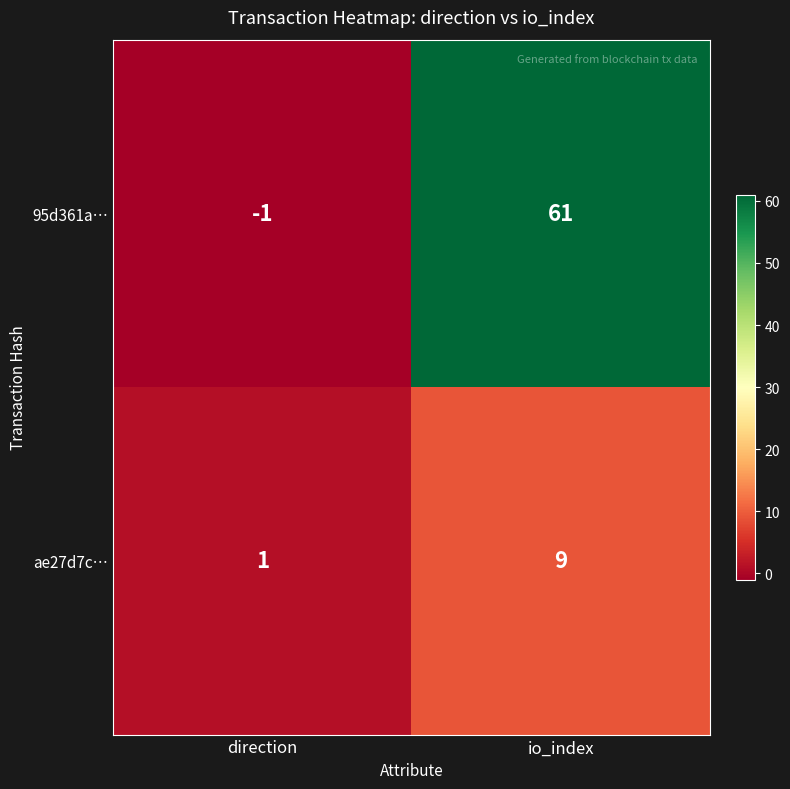

List the series in order of their peak value, highest first.

95d361a…, ae27d7c…